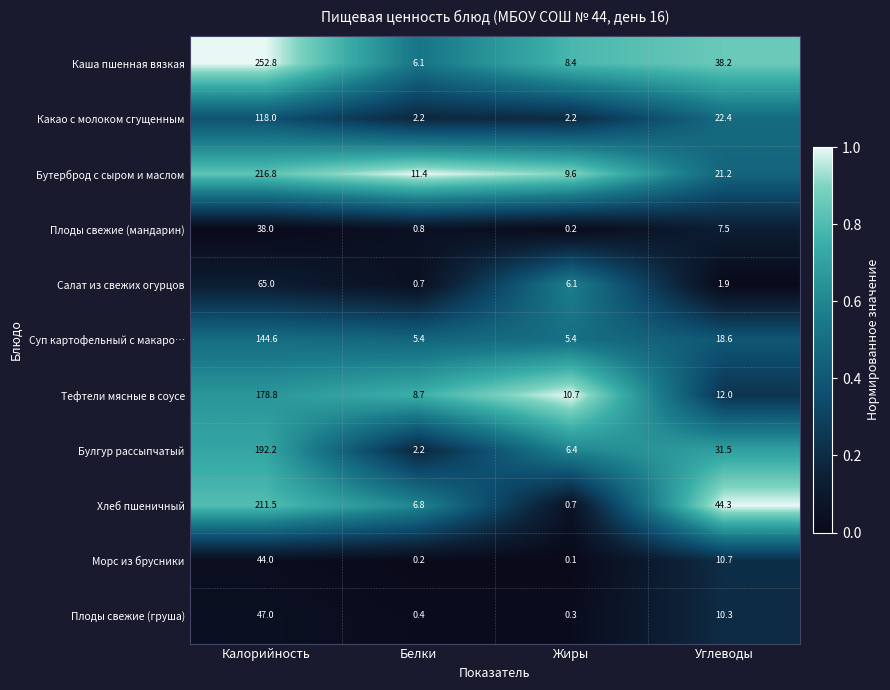

Where is Салат из свежих огурцов nearest to the value 32?

Жиры